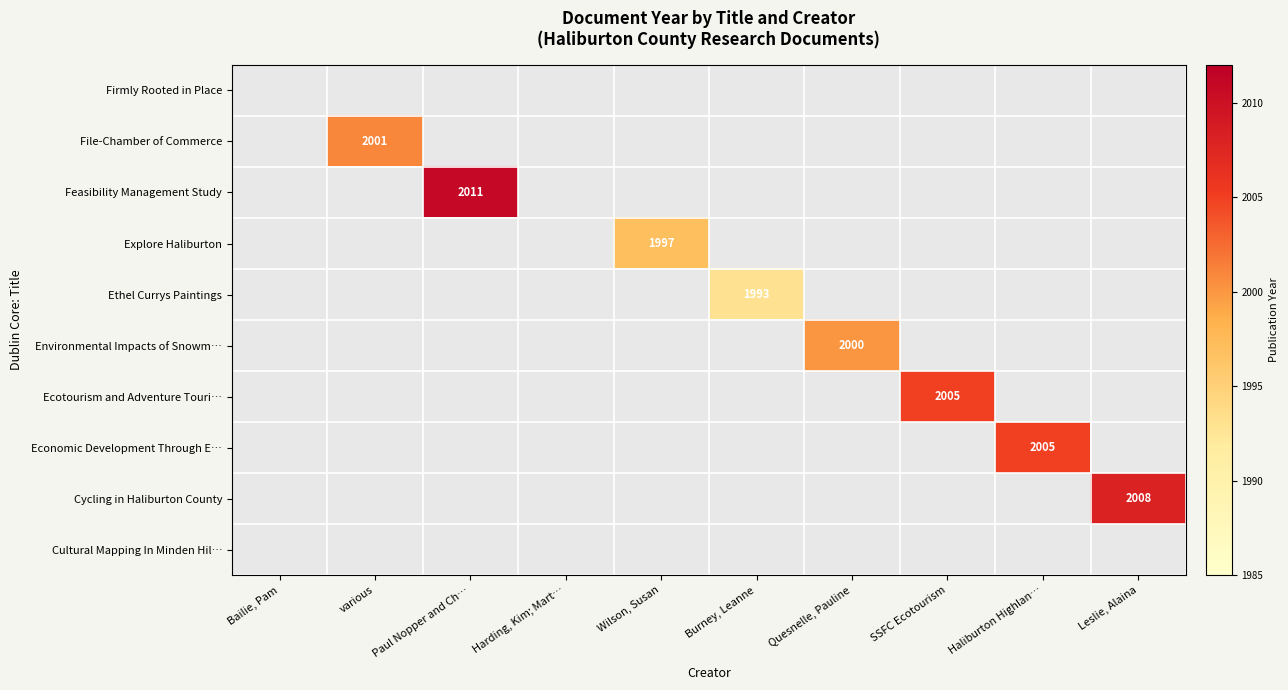

Rank the categories by Firmly Rooted in Place value from lowest to highest.

Bailie, Pam, various, Paul Nopper and Ch…, Harding, Kim; Mart…, Wilson, Susan, Burney, Leanne, Quesnelle, Pauline, SSFC Ecotourism, Haliburton Highlan…, Leslie, Alaina